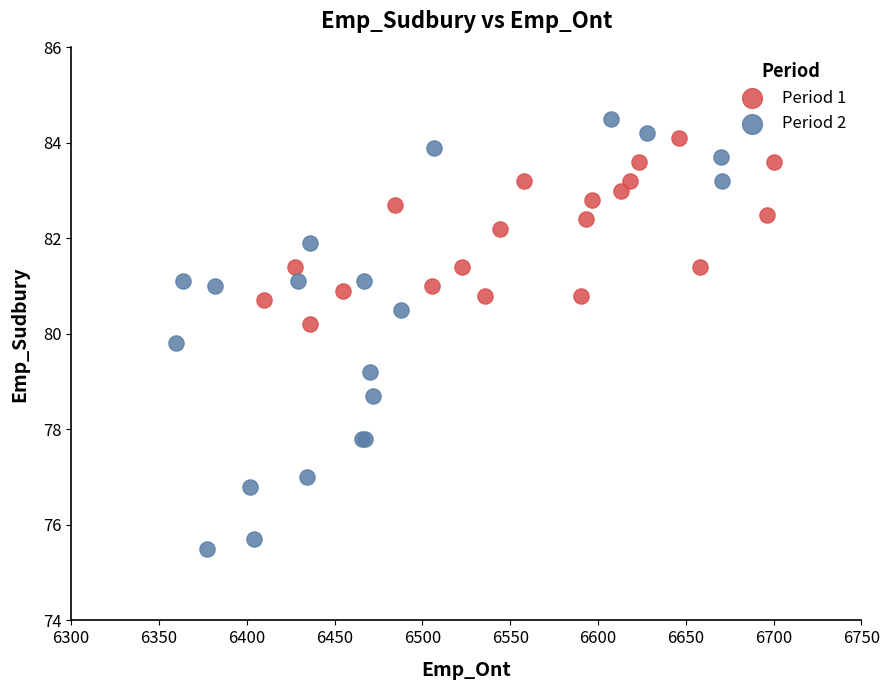

Which series has the largest Y range (max minus min)?

Period 2